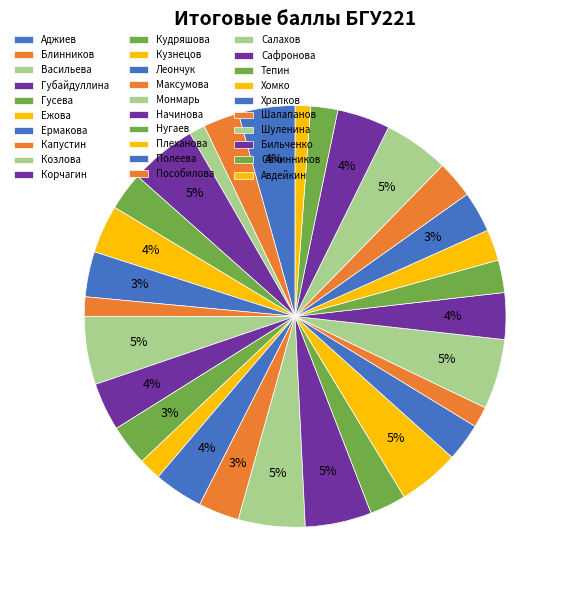

To the nearest percent, what is the combined percentage of Гусева and Монмарь?

8%